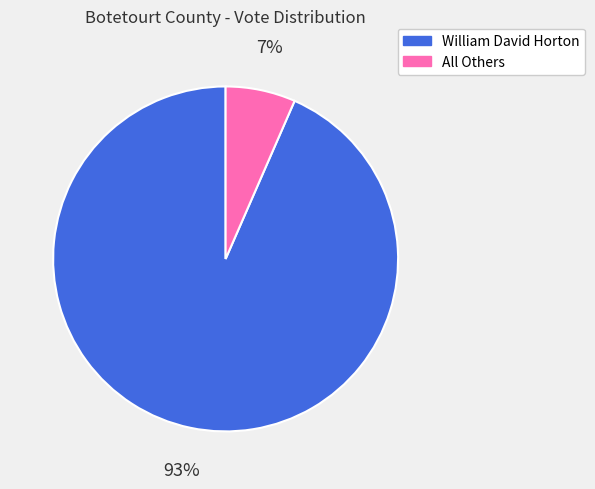

The All Others slice represents 20% of the pie. True or false?

False